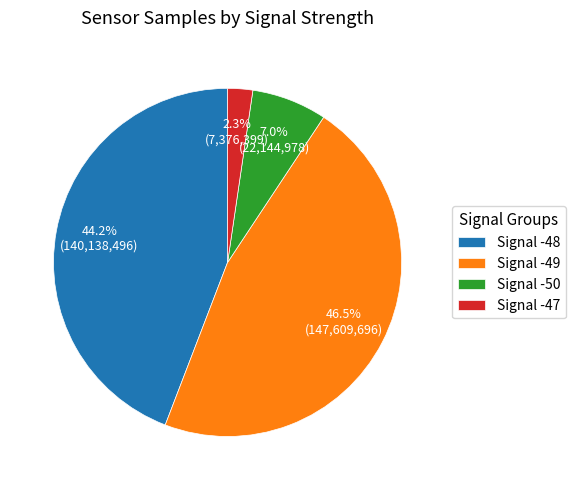

Is there any slice that represents more than half of the pie?

No